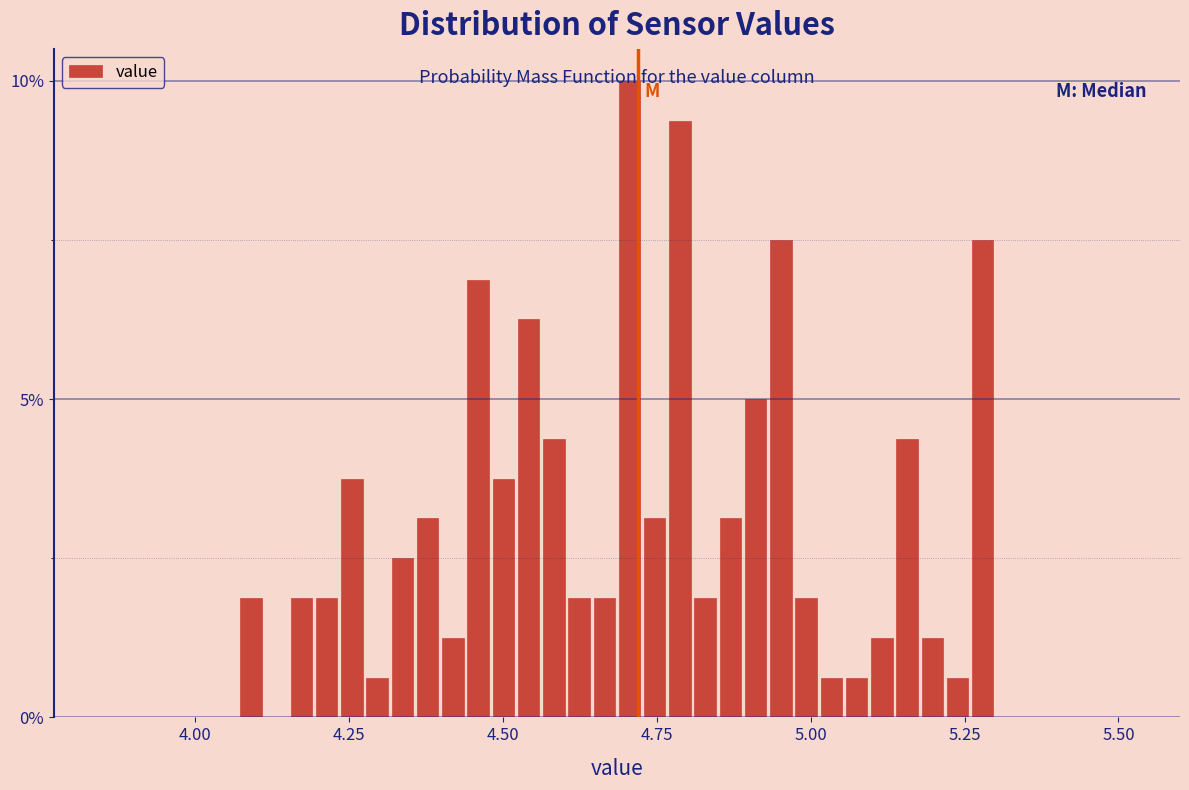

Around what value on the x-axis is the tallest bar? Give the approximate position of its centre, as read against the axis.

4.70